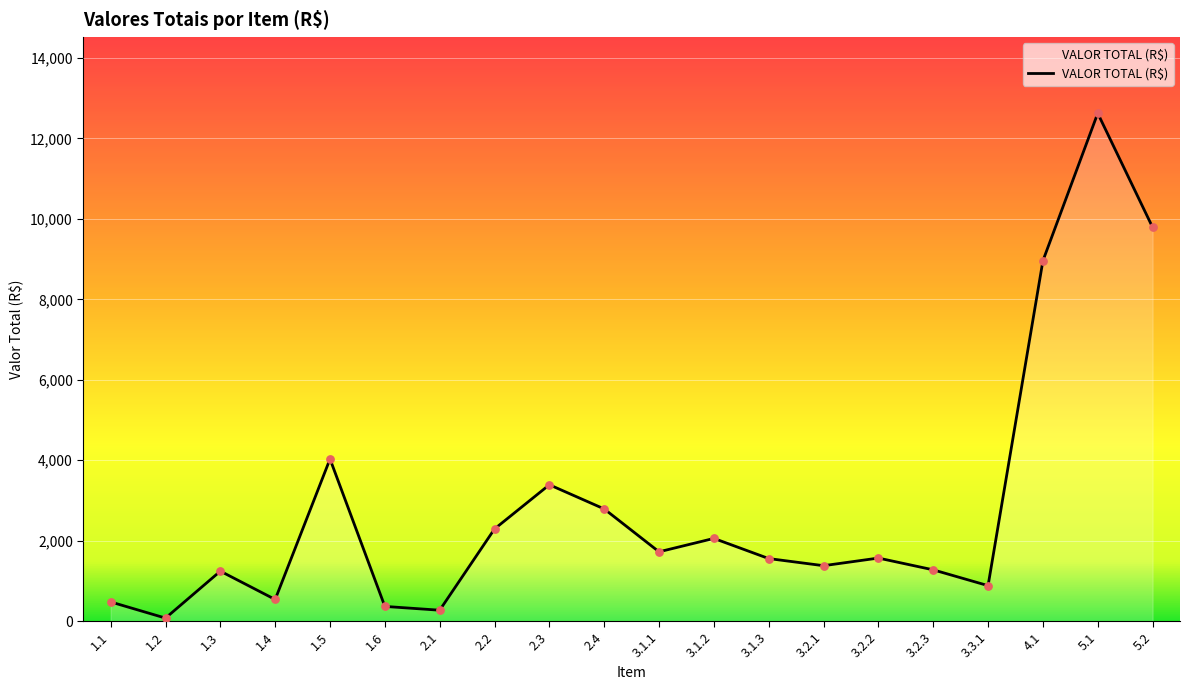

Between 1.2 and 3.2.3, which is larger?

3.2.3